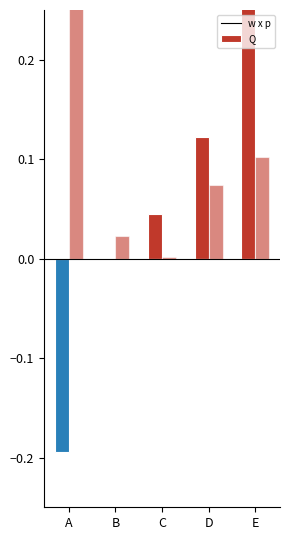

True or false: w x p has a value of 0.2 at E.

False